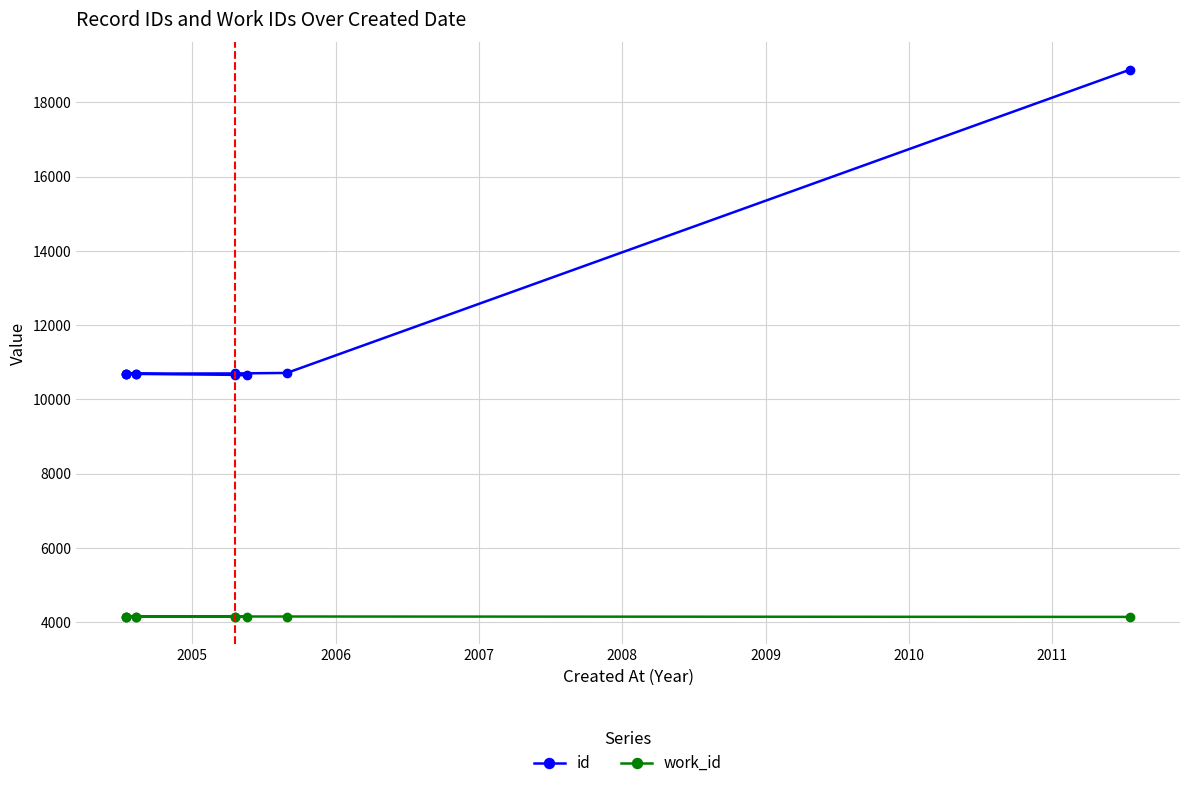

True or false: work_id has a value of 1446 at 2010.

False